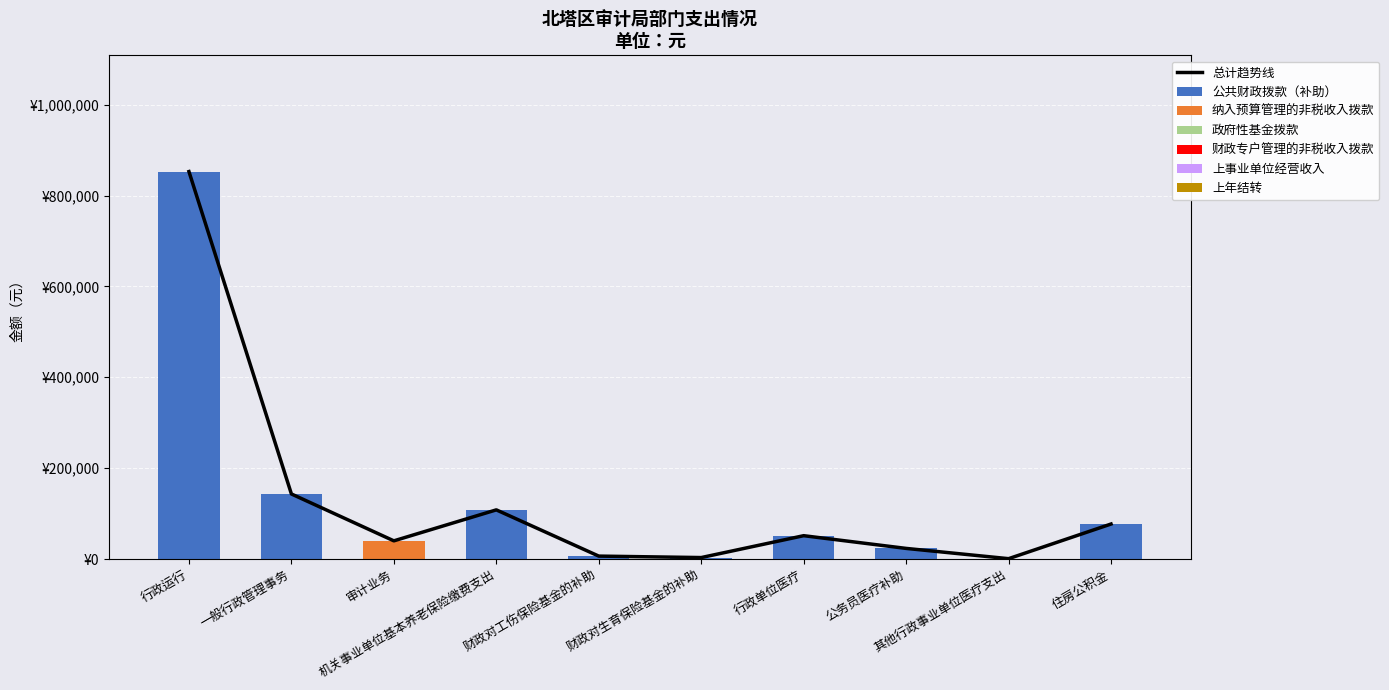

What is the label of the 4th bar from the right?

行政单位医疗